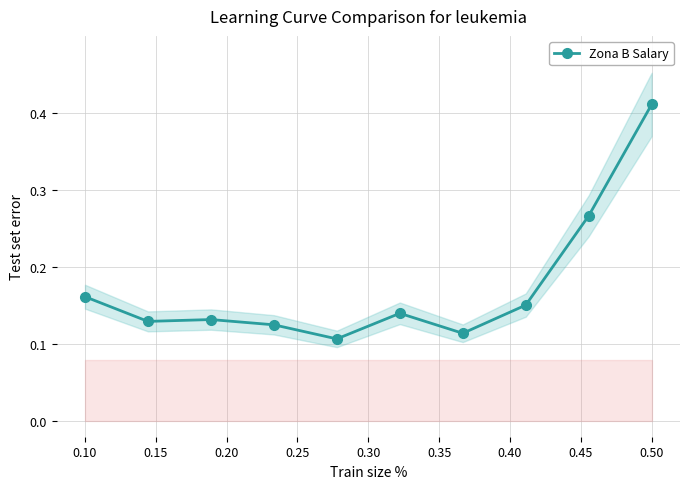

How many points are lower than both their immediate neighbors (excluding endpoints)?

3